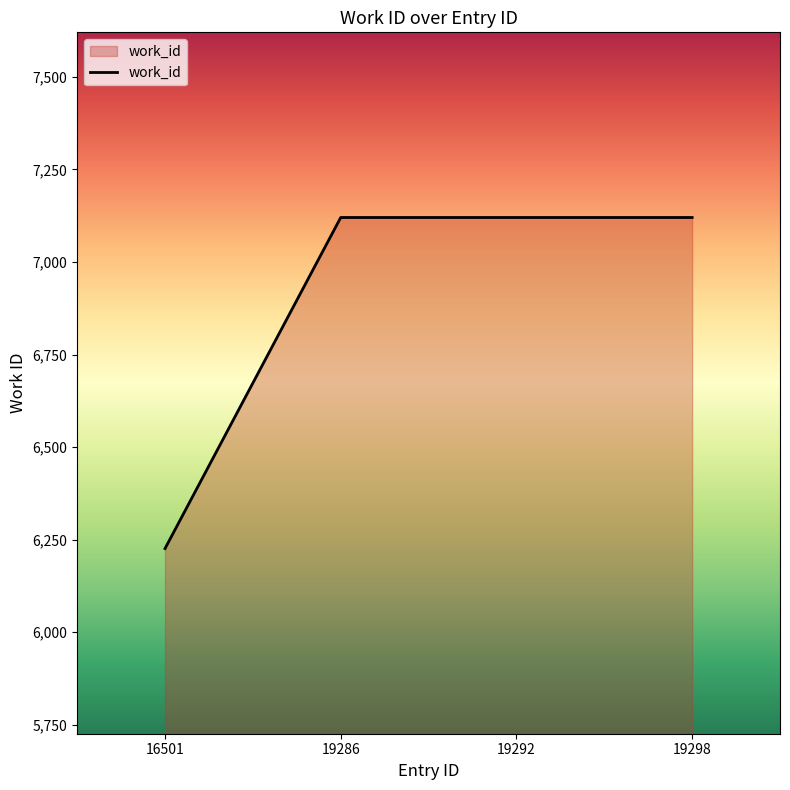

True or false: the data has more than 1 interior local peaks.

False